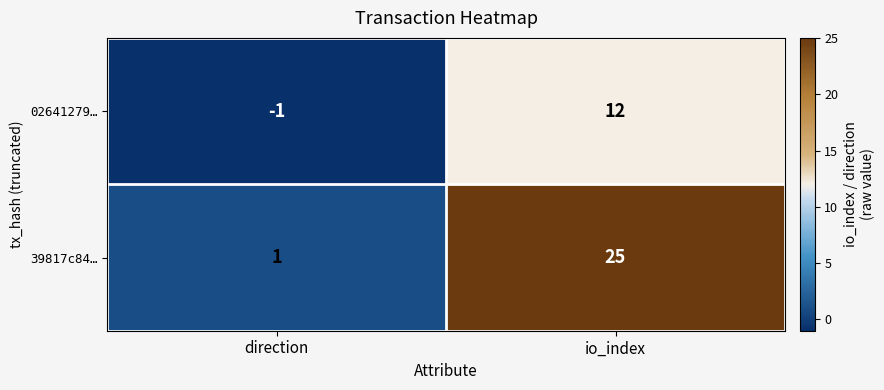

How many data points does each series have?

2